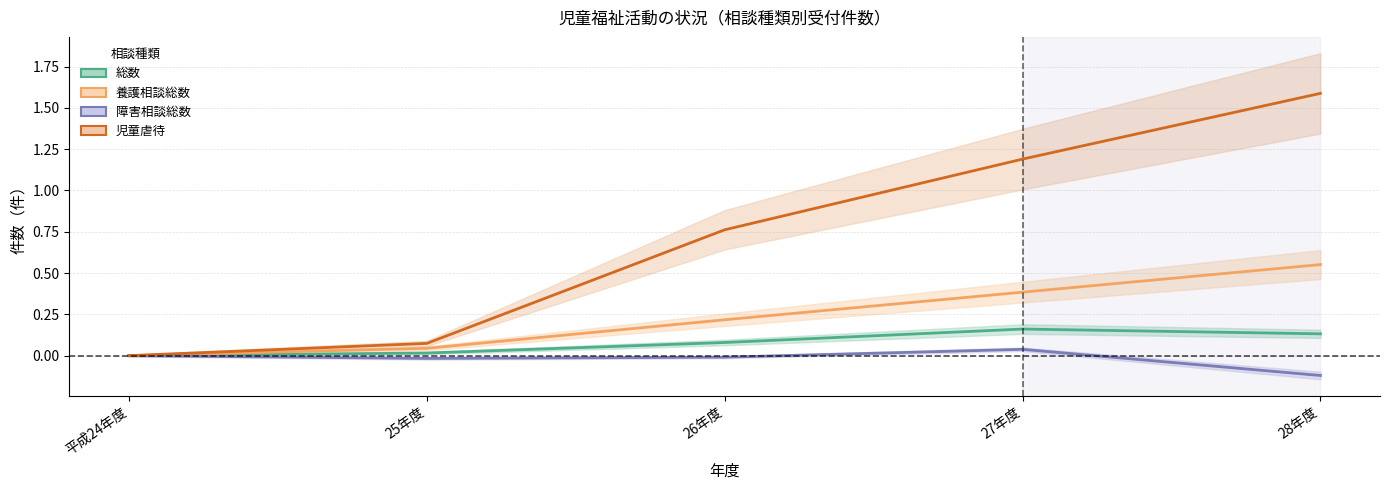

Is it true that 児童虐待 equals 0.6 at 28年度?

False